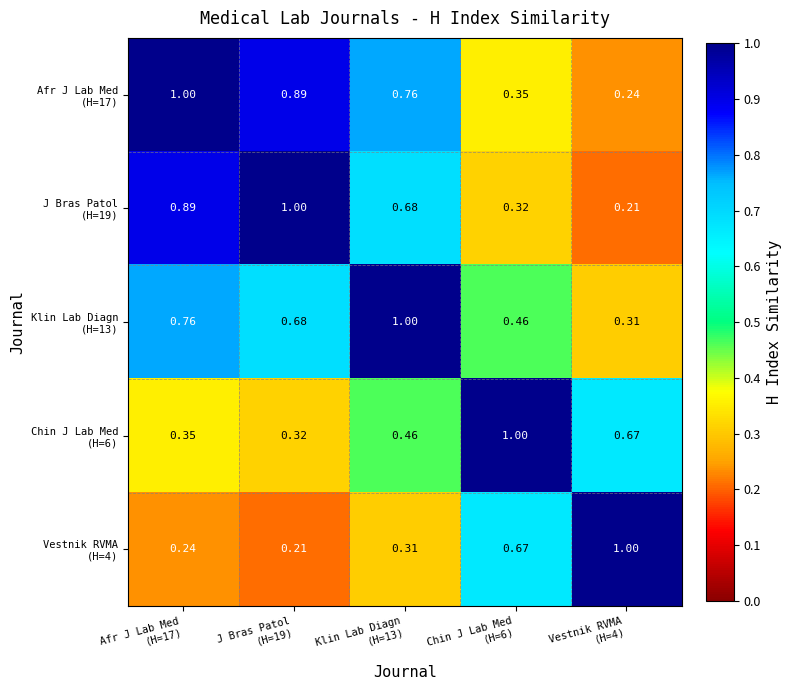

Which series has the widest spread of values?

J Bras Patol (H=19)